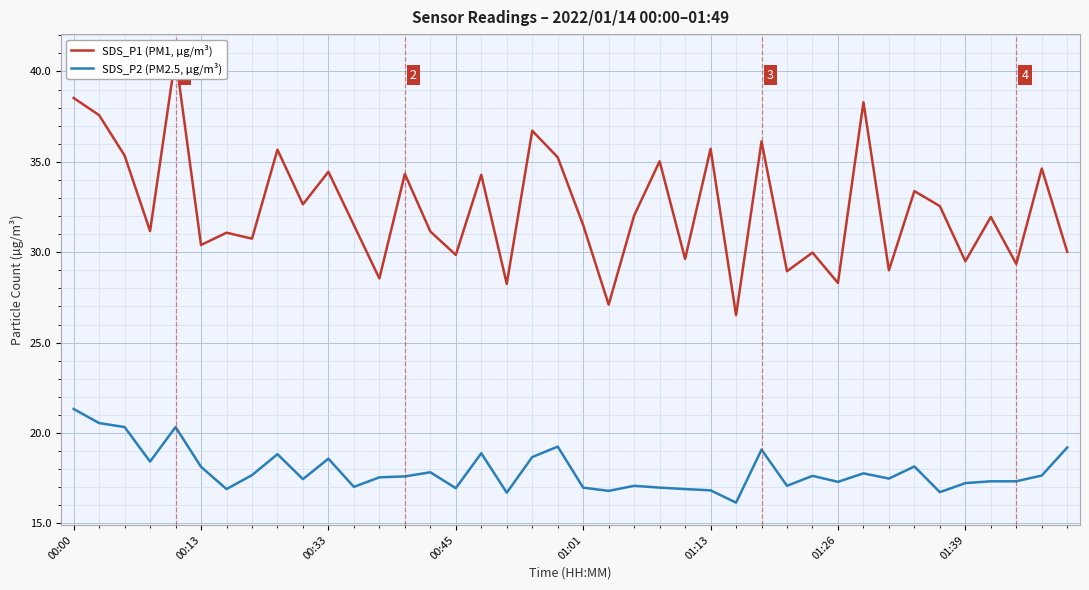

Reading right to left, what are all the values shown in this chart?

SDS_P1 (PM1, µg/m³): 30.0	34.6	29.4	31.9	29.5	32.5	33.4	29.0	38.3	28.3	30.0	28.9	36.1	26.5	35.7	29.6	35.0	32.0	27.1	31.5	35.2	36.7	28.2	34.3	29.9	31.1	34.3	28.6	31.5	34.5	32.6	35.7	30.8	31.1	30.4	40.8	31.2	35.4	37.6	38.5
SDS_P2 (PM2.5, µg/m³): 19.2	17.6	17.3	17.3	17.2	16.7	18.1	17.5	17.8	17.3	17.6	17.1	19.1	16.1	16.8	16.9	17.0	17.1	16.8	17.0	19.2	18.7	16.7	18.9	16.9	17.8	17.6	17.6	17.0	18.6	17.4	18.8	17.7	16.9	18.1	20.3	18.4	20.3	20.6	21.3